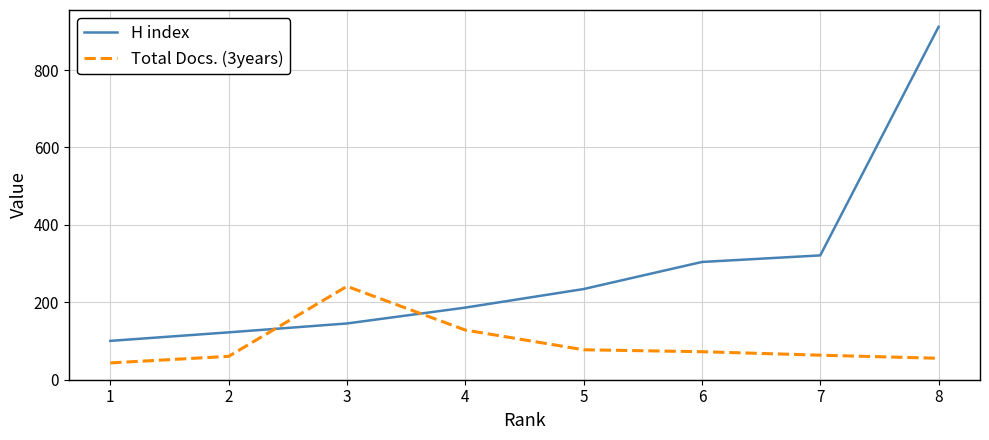

At which label does H index reach its peak?

8